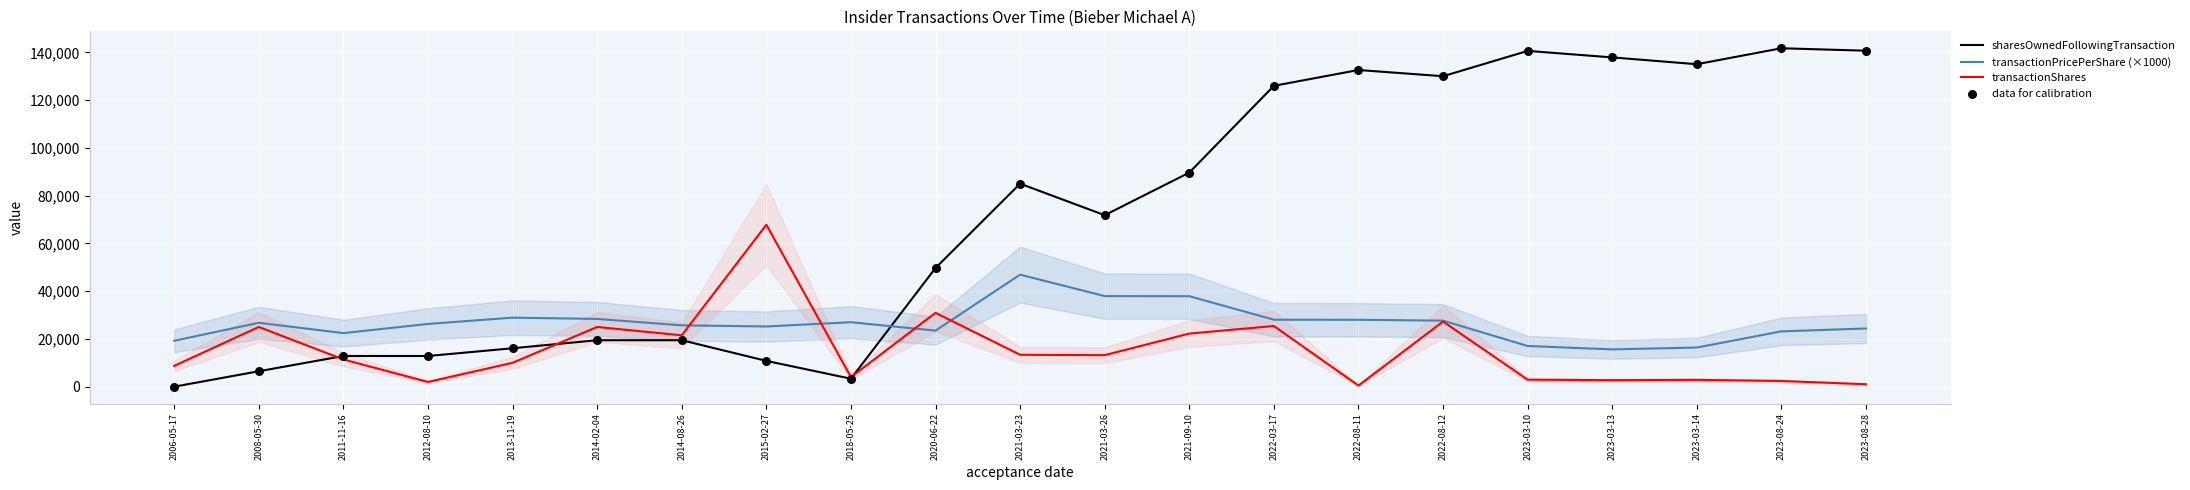

What are all the series names shown in the legend?

sharesOwnedFollowingTransaction, transactionPricePerShare (×1000), transactionShares, data for calibration